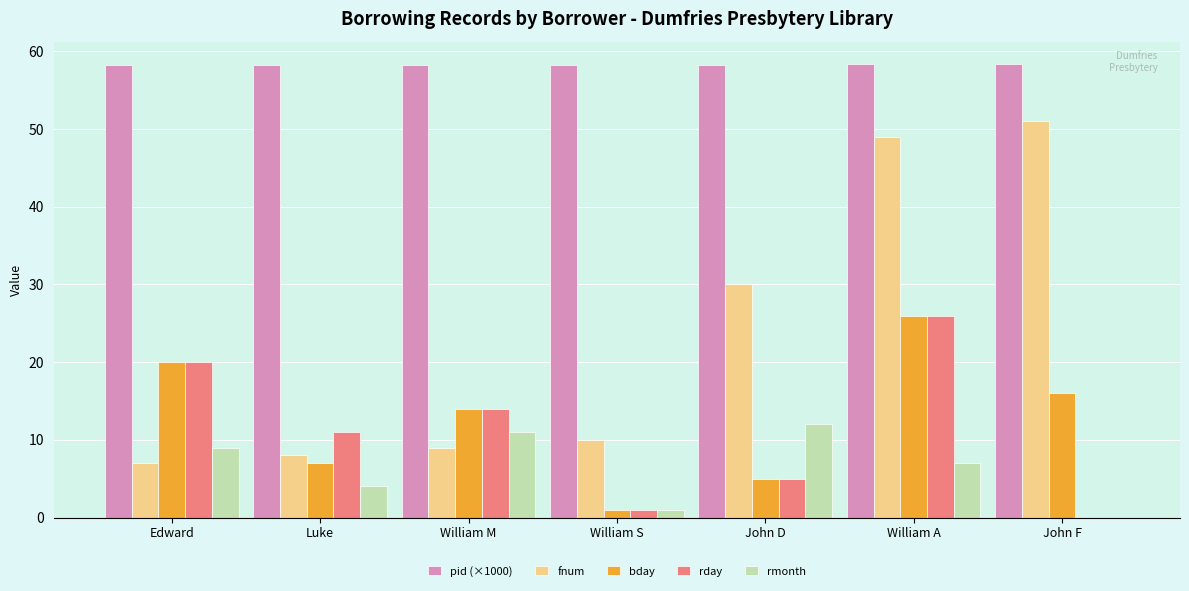

What is the approximate value of rday at William A?

26.0